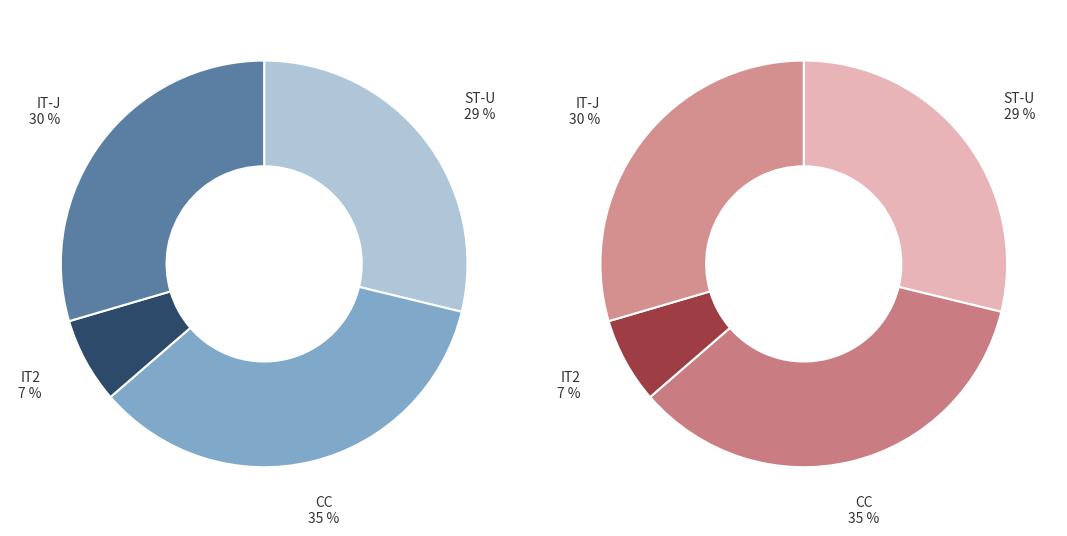

Does any single category account for the majority?

No